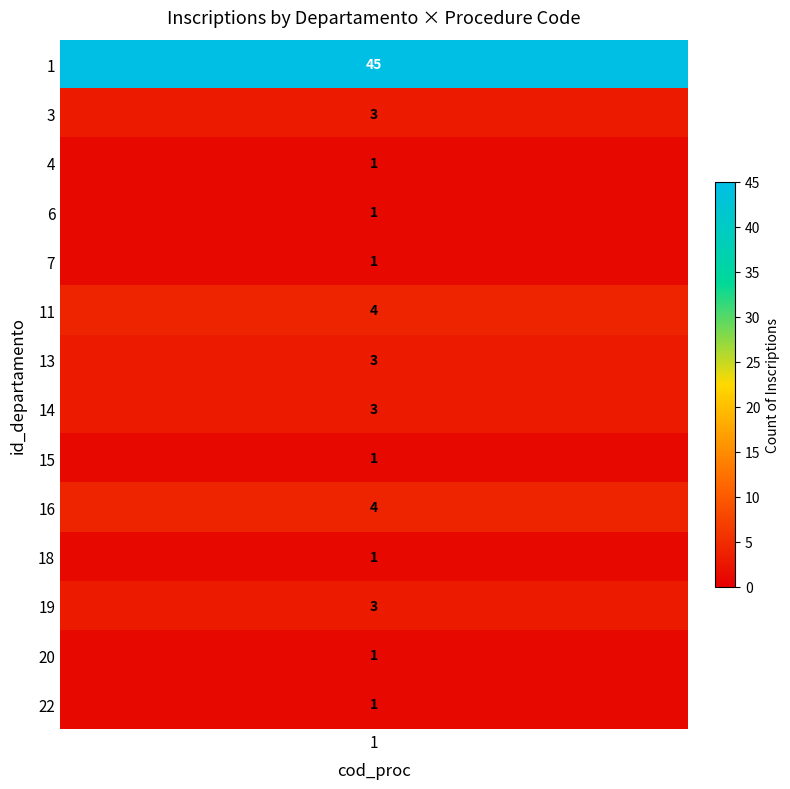

The value of 14 at 5 is 1. True or false?

False